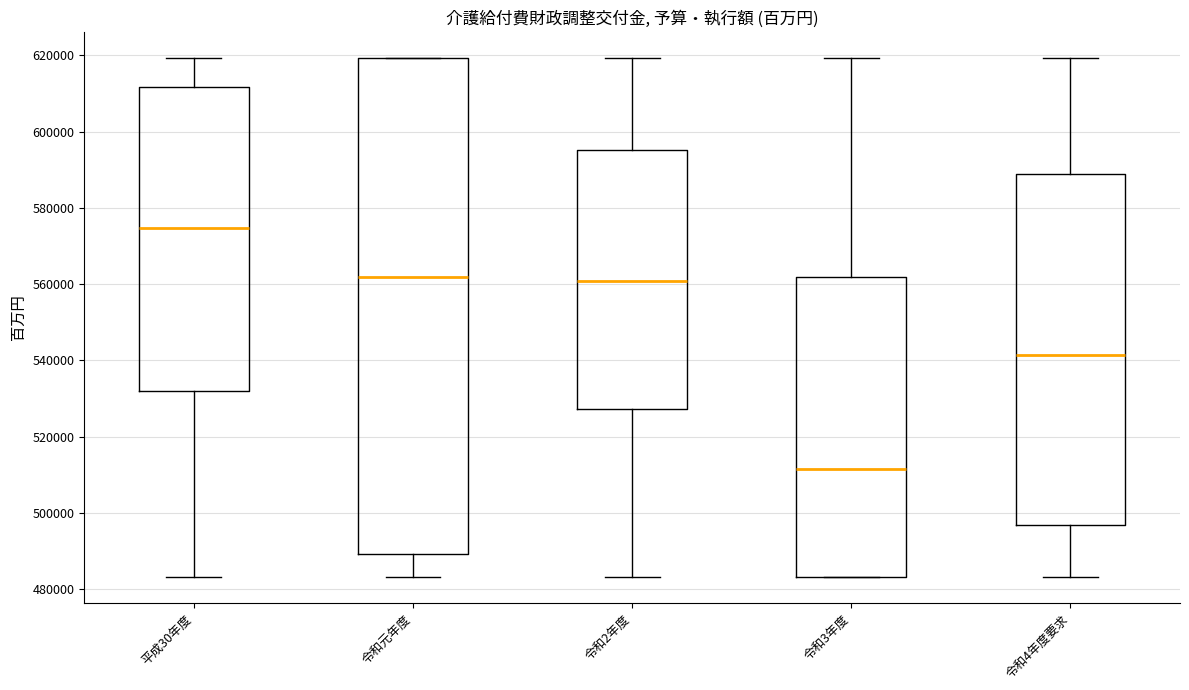

Reading left to right, read every box against the y-axis: the position of its median line, the range the box covers, and the ends of its whiskers. The values are not printed on the chart, so give them approximately, as read against the axis.

平成30年度: median 574000, box 532000 to 612000, whiskers 484000 to 620000
令和元年度: median 562000, box 490000 to 620000, whiskers 484000 to 620000
令和2年度: median 560000, box 528000 to 596000, whiskers 484000 to 620000
令和3年度: median 512000, box 484000 to 562000, whiskers 484000 to 620000
令和4年度要求: median 542000, box 496000 to 588000, whiskers 484000 to 620000